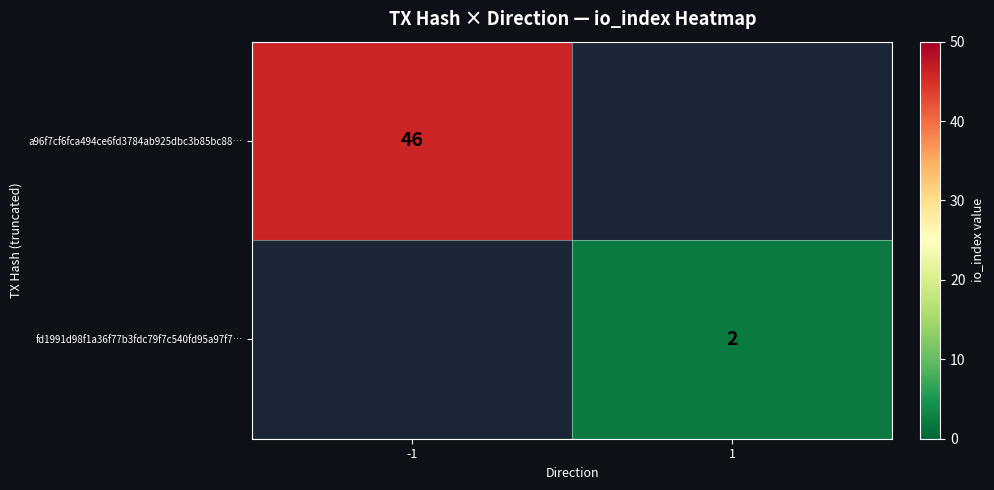

True or false: a96f7cf6fca494ce6fd3784ab925dbc3b85bc88… has a value of 10 at -1.

False